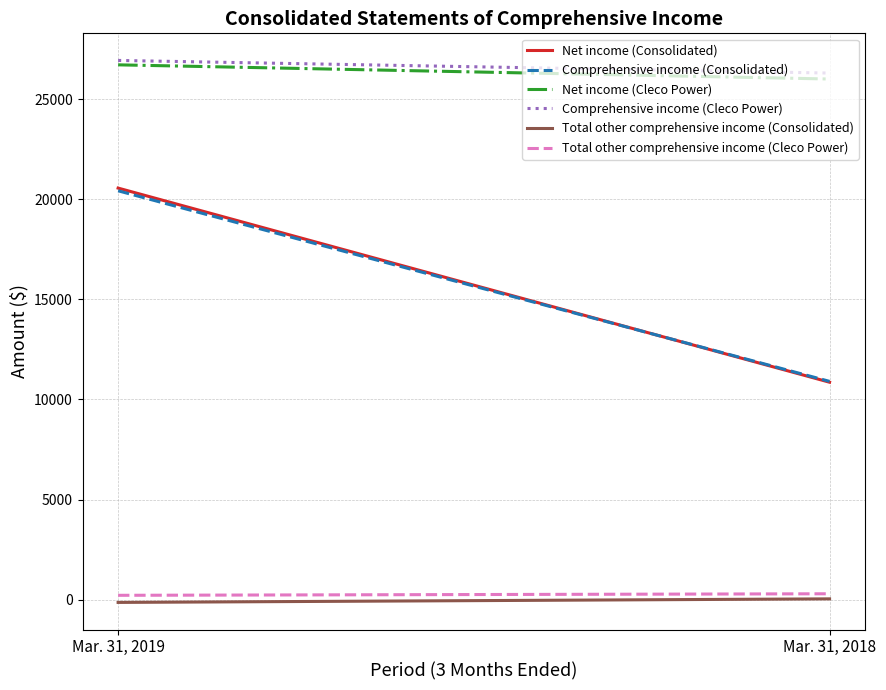

True or false: Net income (Cleco Power) has a value of 26004 at Mar. 31, 2018.

True